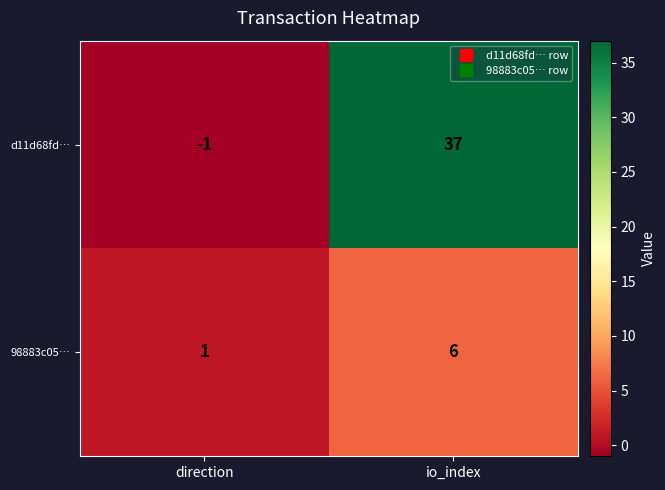

Reading left to right, transcribe all the data shown in this chart.

d11d68fd…: direction=-1	io_index=37
98883c05…: direction=1	io_index=6